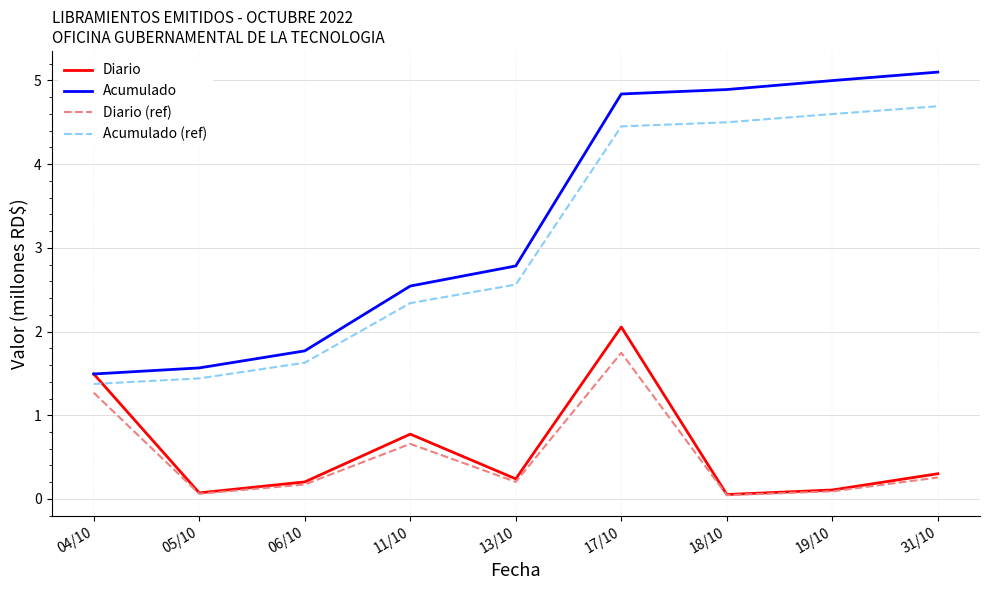

How many series are shown in this chart?

4